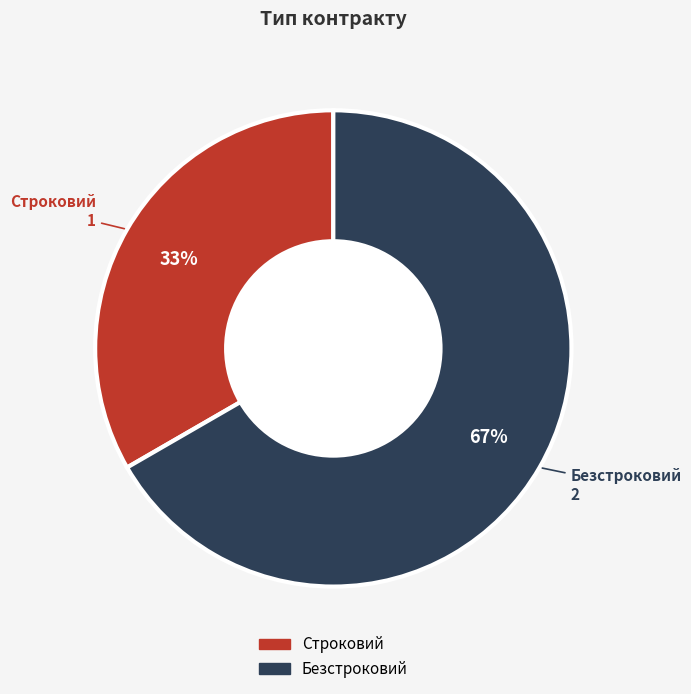

Count the number of slices in the pie.

2